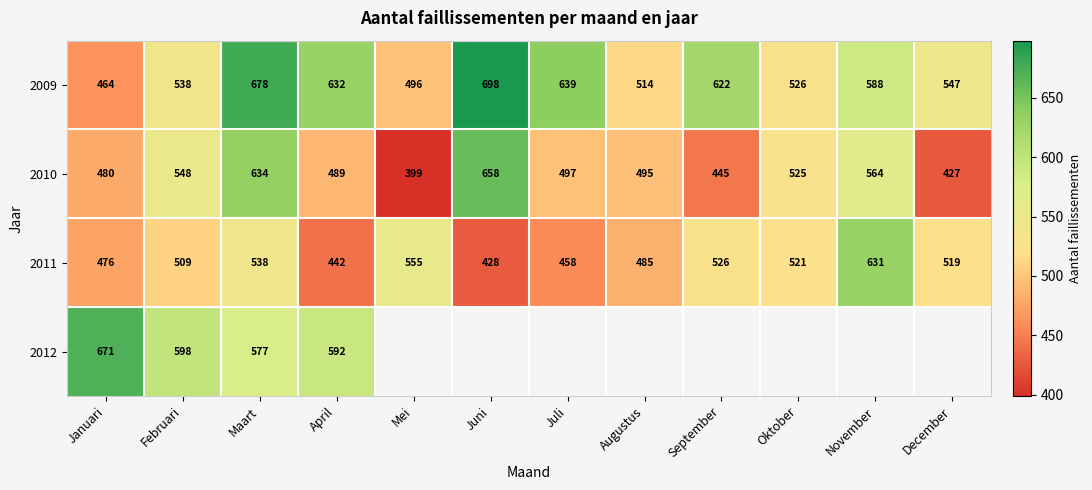

What is the difference between the highest and lowest values at Augustus?

29.0